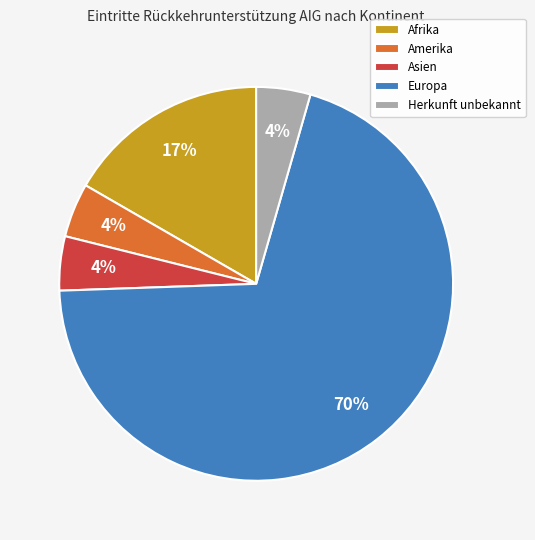

Between Afrika and Europa, which is larger?

Europa